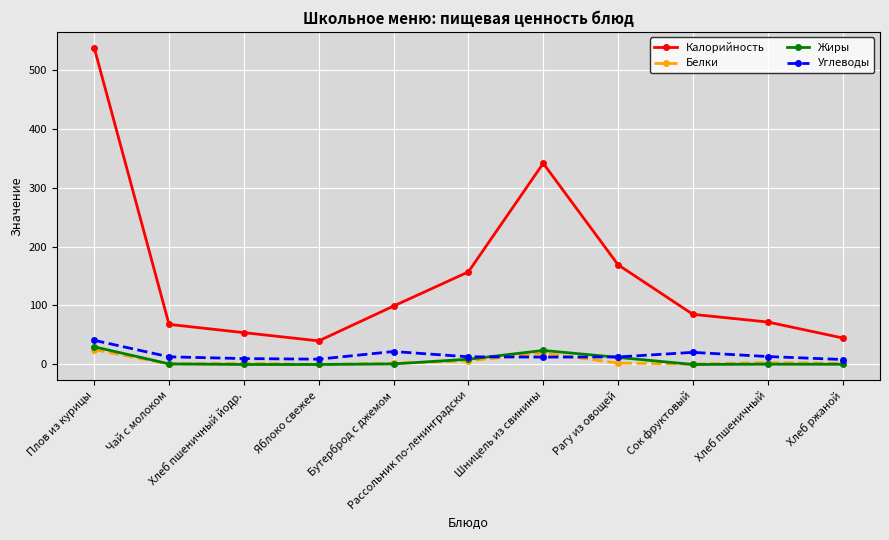

At which label does Белки reach its peak?

Плов из курицы